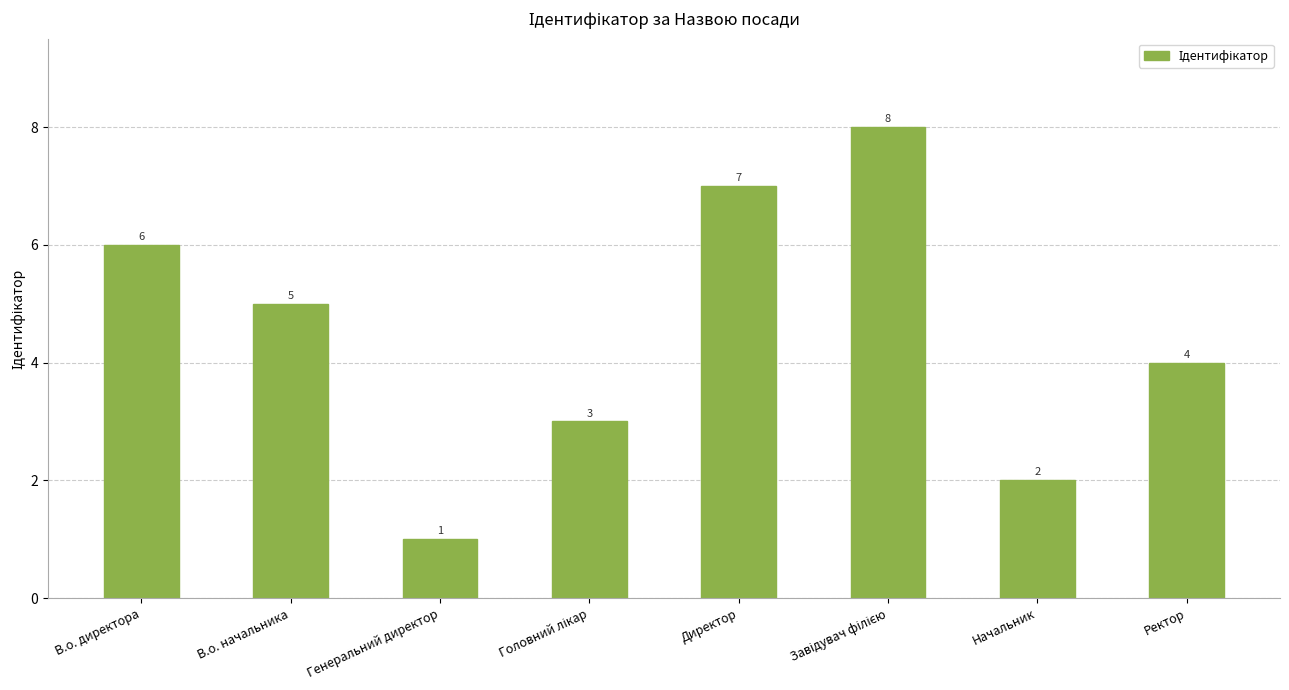

What is the difference between the values at Директор and Начальник?

5